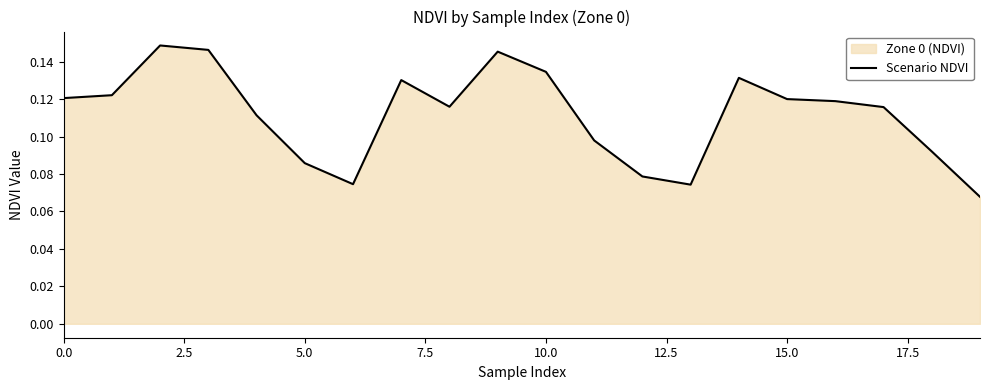

Which category has the lowest value across all series?

19